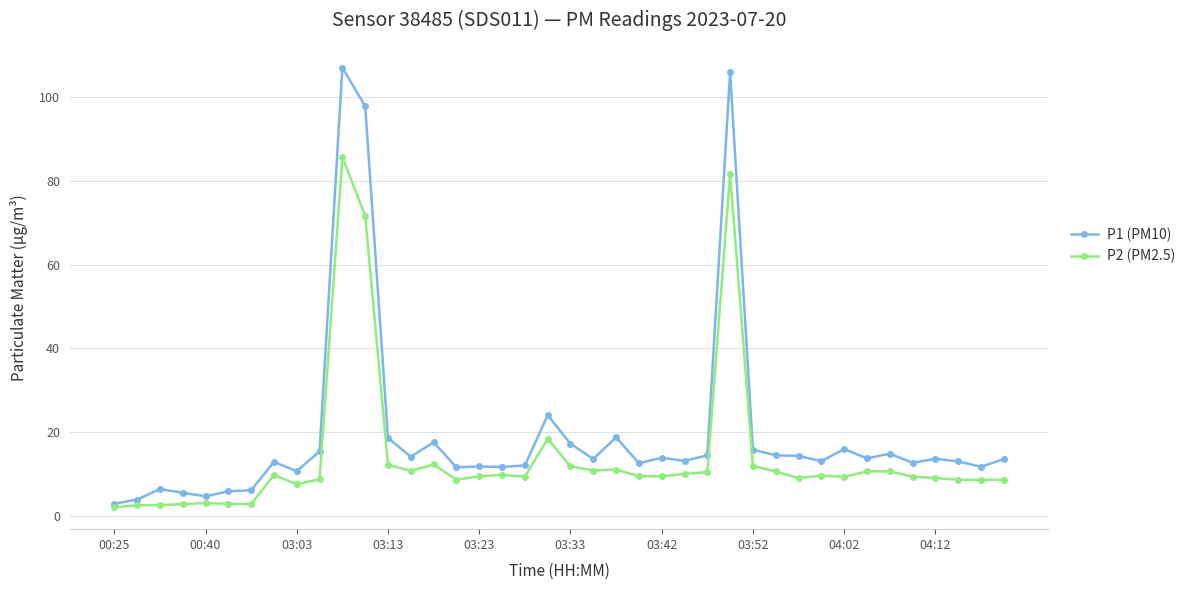

In P2 (PM2.5), how many points are lower than both neighbors (excluding endpoints)?

10